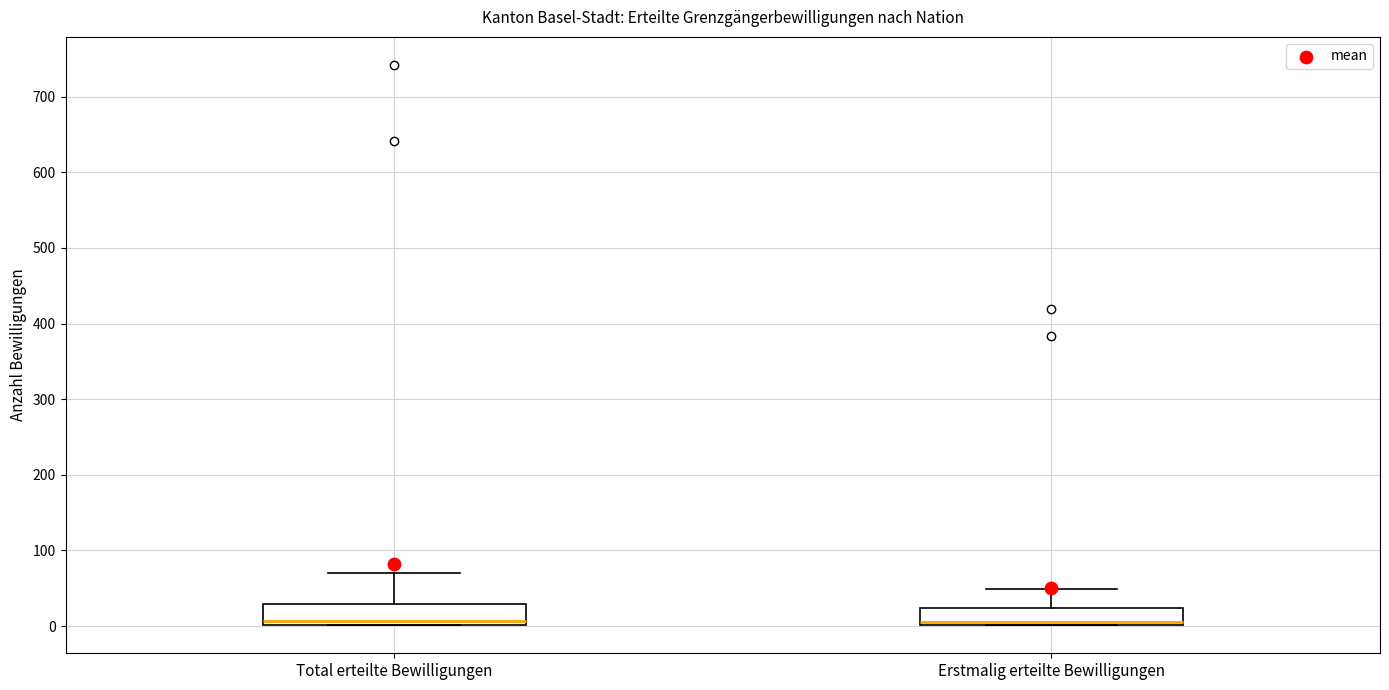

Where is the upper edge of the box for Erstmalig erteilte Bewilligungen on the y-axis? The values are not printed on the chart, so give them approximately, as read against the axis.

20